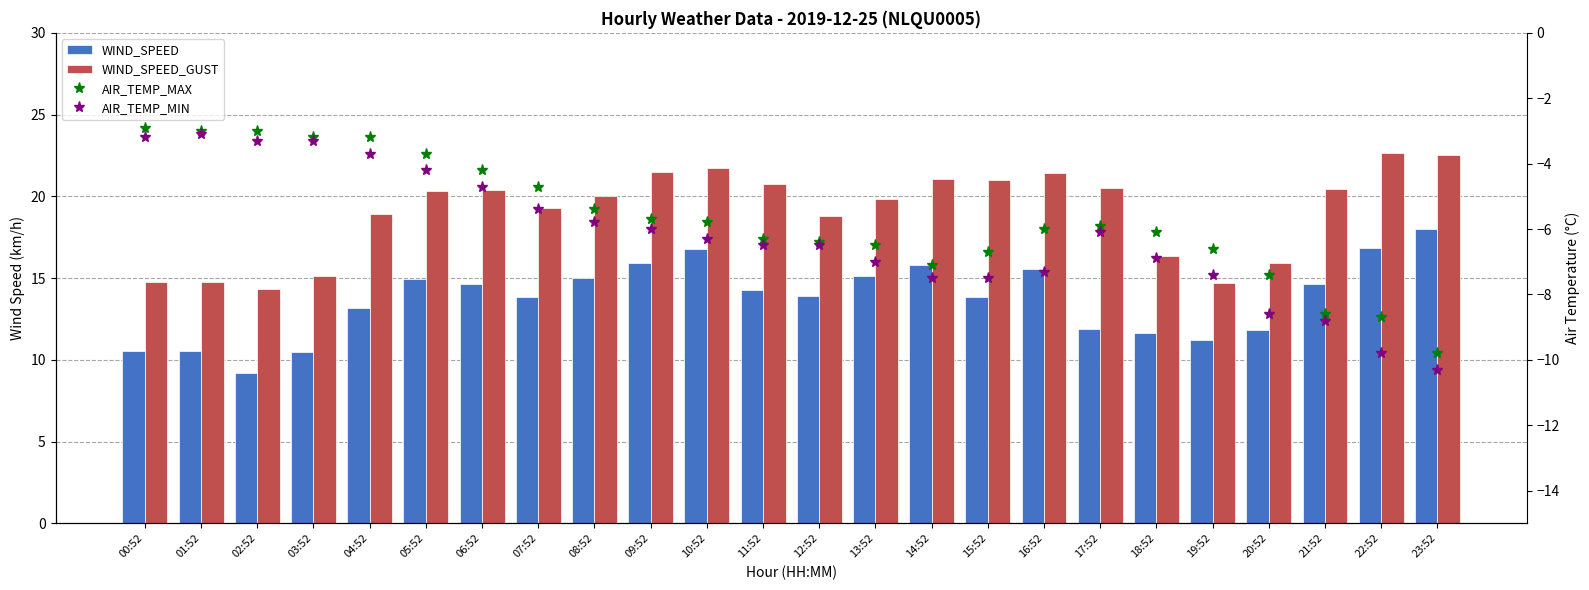

Are the bars horizontal?

No